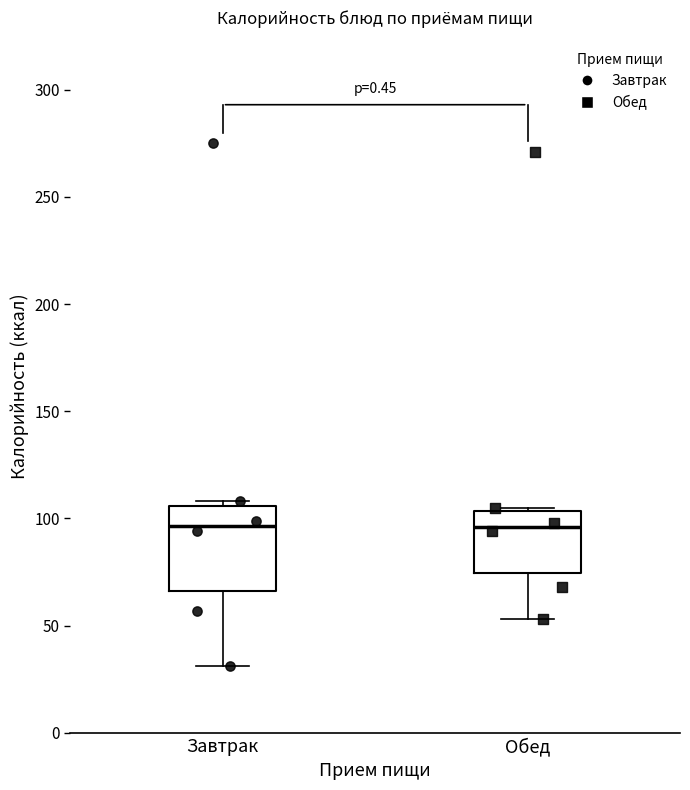

Reading left to right, transcribe this box plot: for each box, give where its median line is, the range the box spans, and where its two whiskers end, as read against the y-axis. The values are not printed on the chart, so give them approximately, as read against the axis.

Завтрак: median 95, box 65 to 105, whiskers 30 to 110
Обед: median 95, box 75 to 105, whiskers 55 to 105 (just above the box's upper edge)